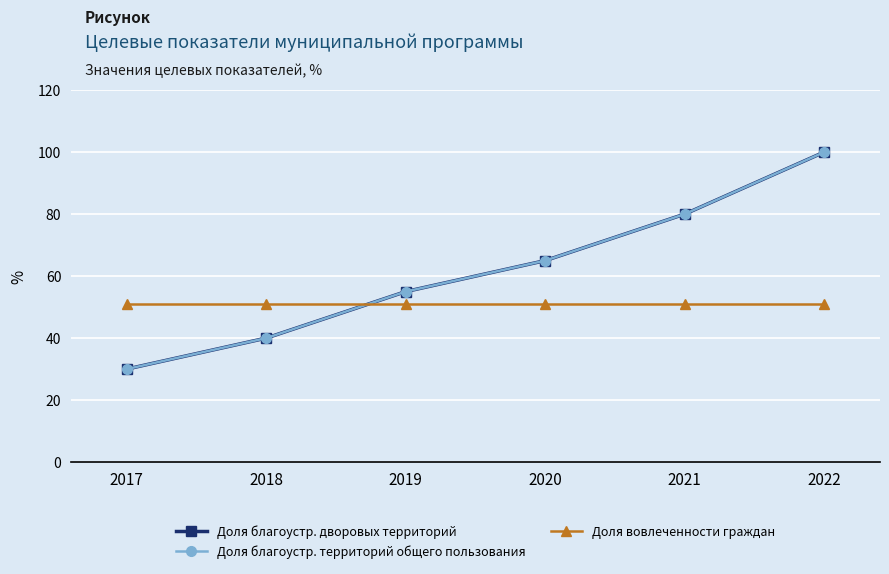

List the series in order of their peak value, highest first.

Доля благоустр. дворовых территорий, Доля благоустр. территорий общего пользования, Доля вовлеченности граждан